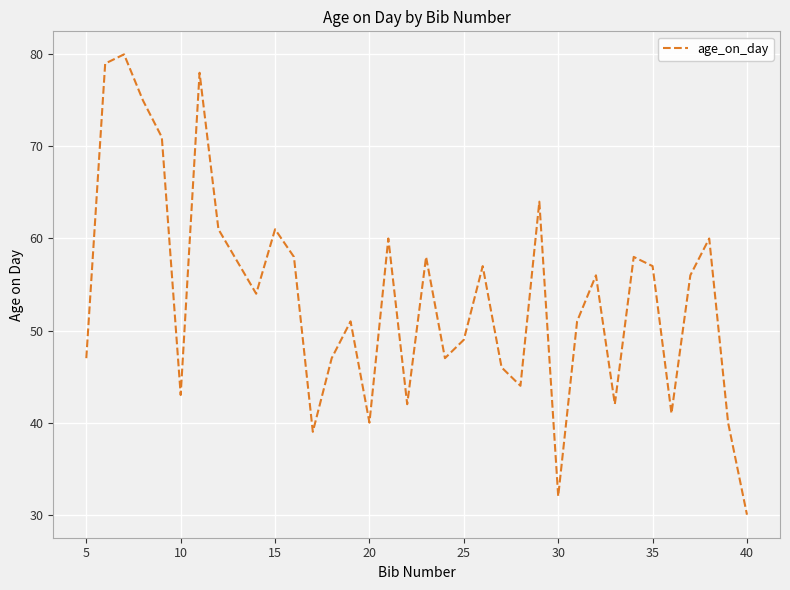

What is the difference between the maximum and minimum values?

50